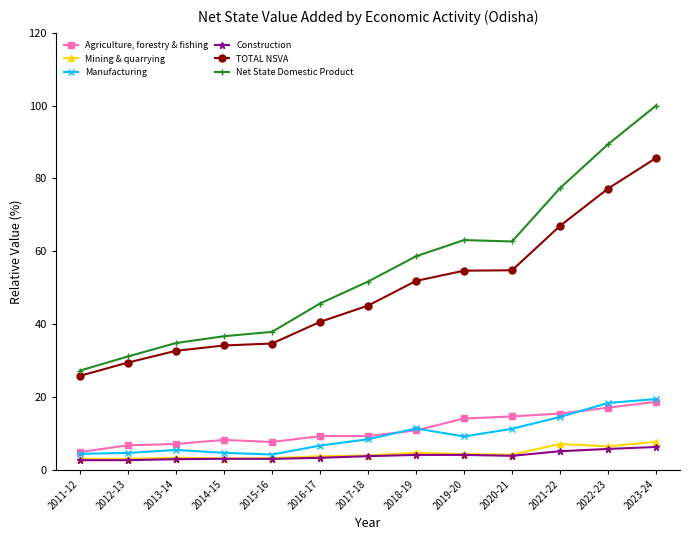

True or false: Net State Domestic Product and Agriculture, forestry & fishing cross at least once.

False